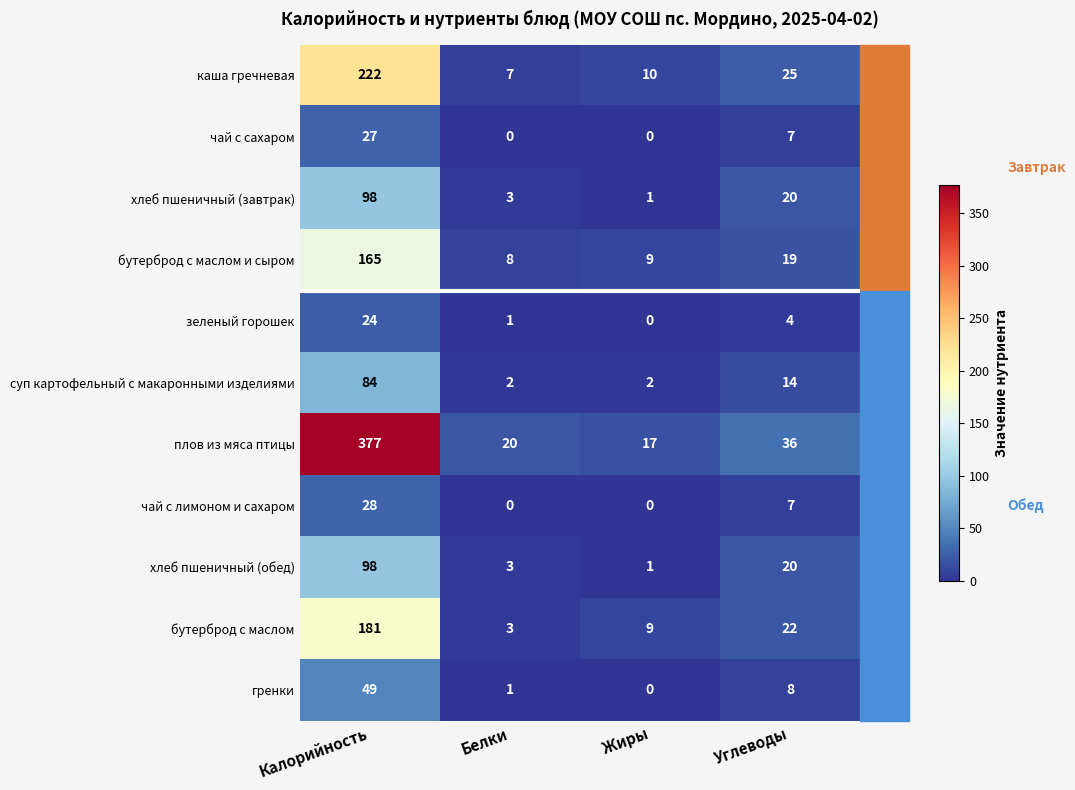

What is the sum of all хлеб пшеничный (завтрак) values?

122